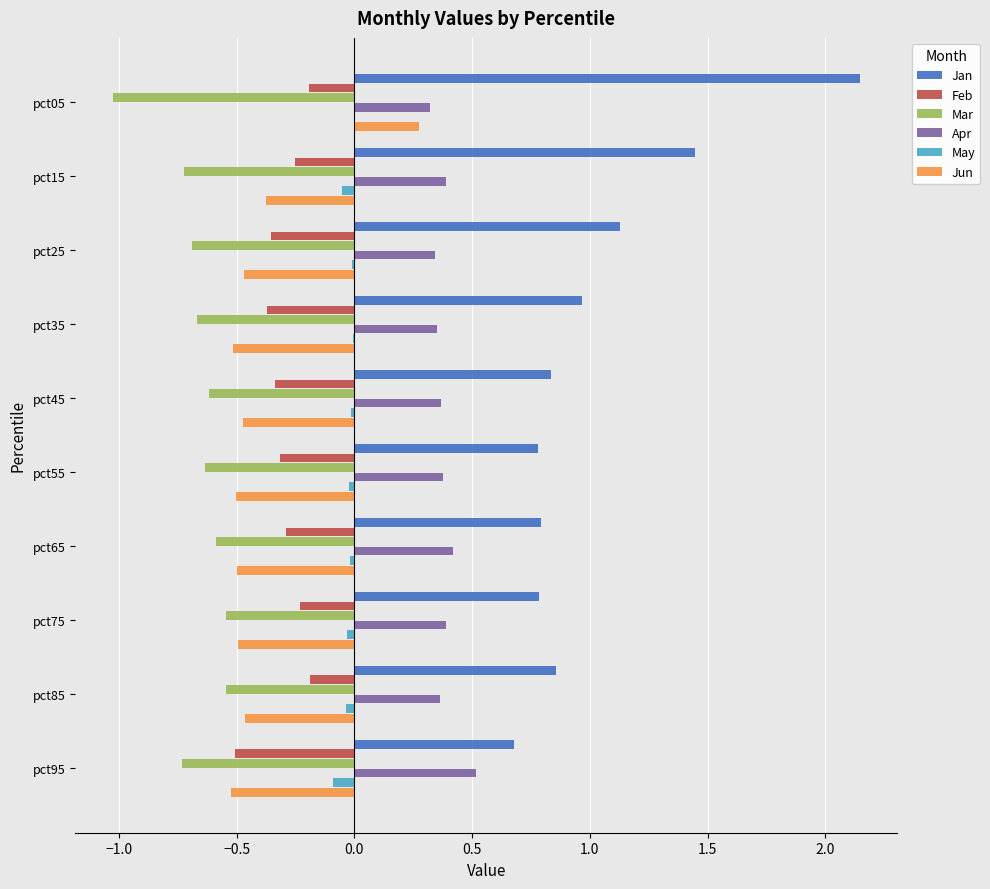

Which series has the widest spread of values?

Jan